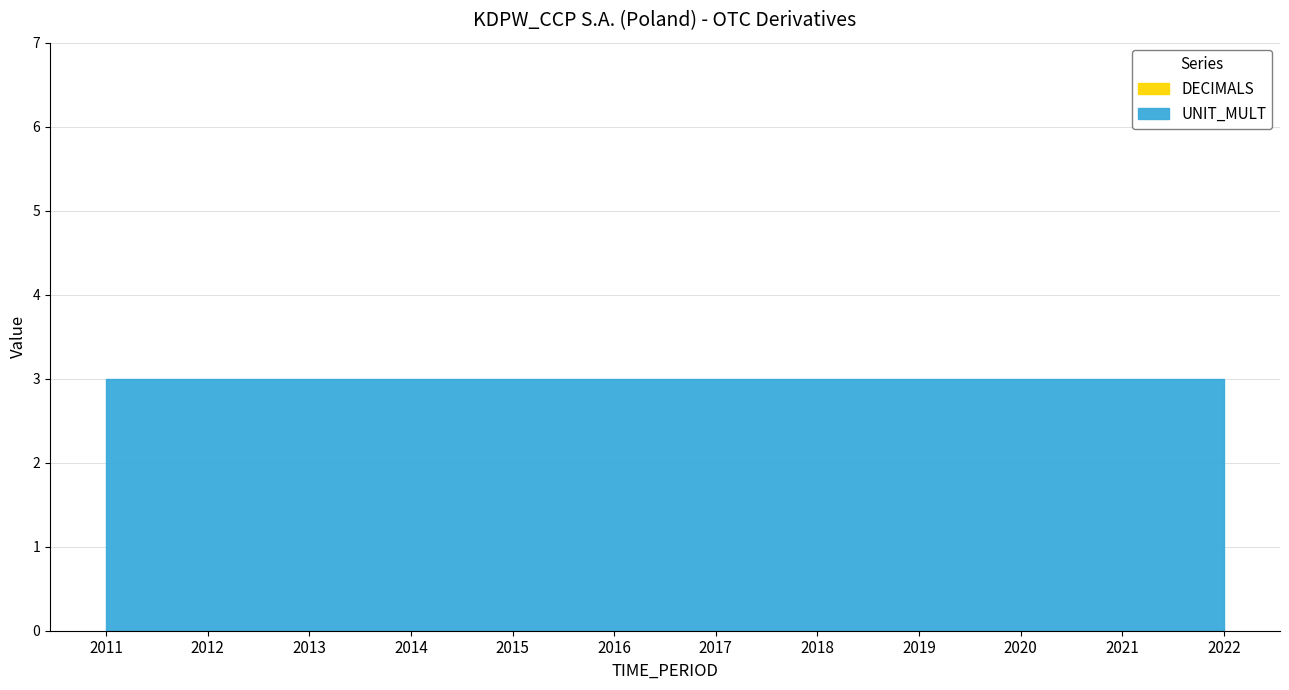

True or false: UNIT_MULT and DECIMALS cross at least once.

False